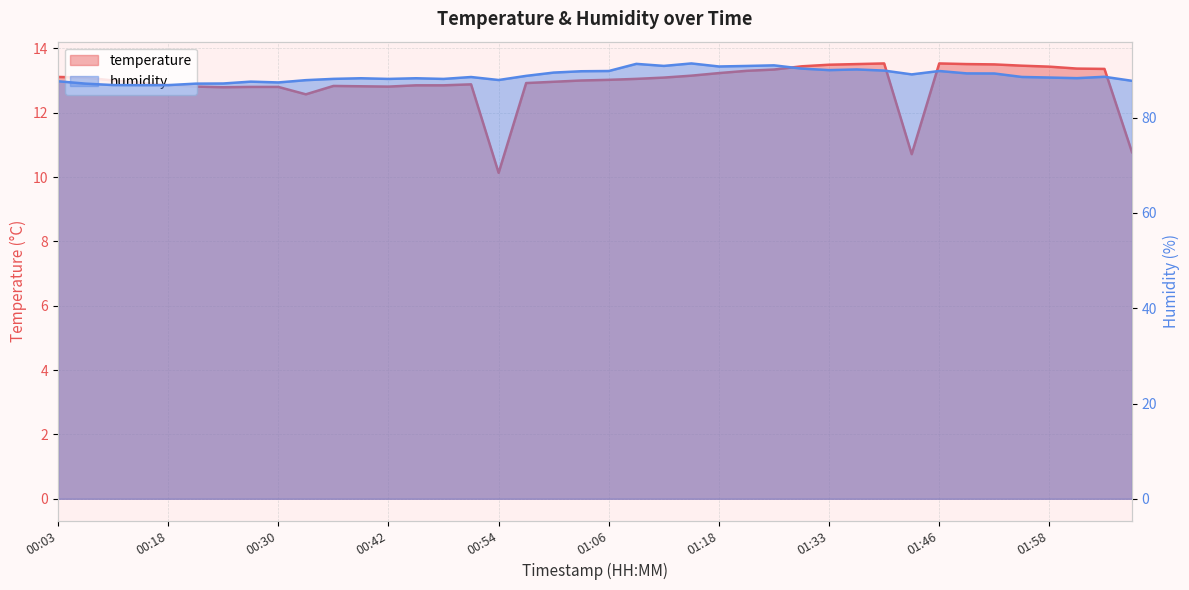

What is the label of the 33rd point from the left?

01:46